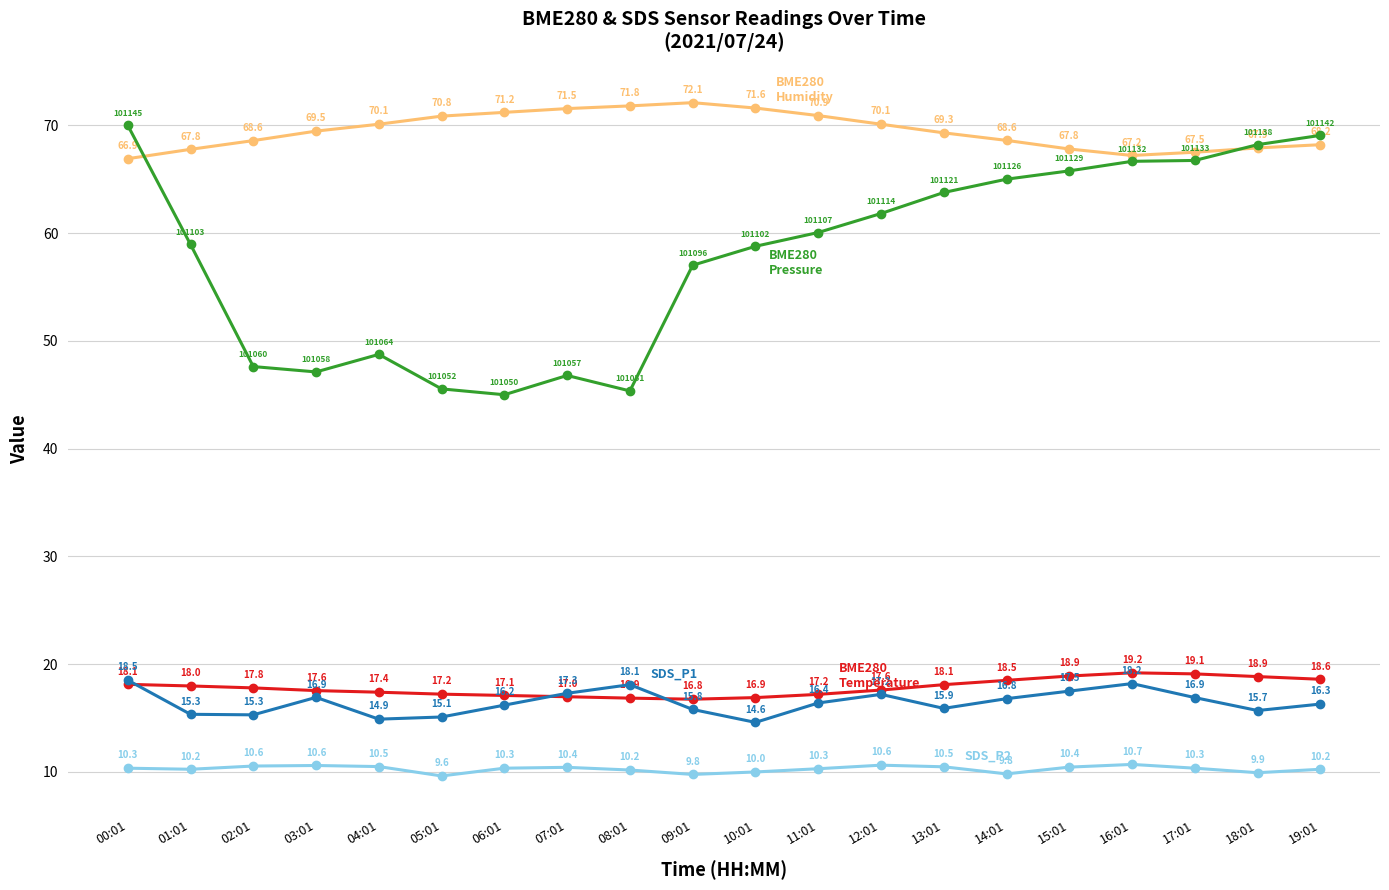

What is the maximum value shown in the chart?

72.1